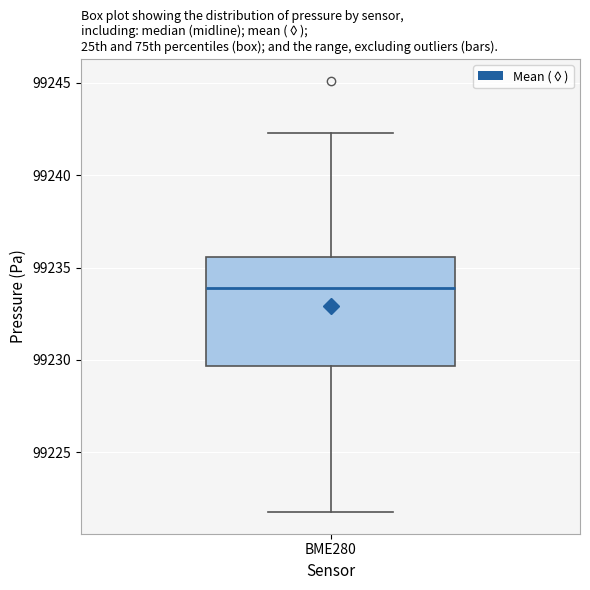

Read this box plot against the y-axis: the position of the median line, the range covered by the box, and the ends of both whiskers. The values are not printed on the chart, so give them approximately, as read against the axis.

median 99234.0, box 99229.5 to 99235.5, whiskers 99222.0 to 99242.5